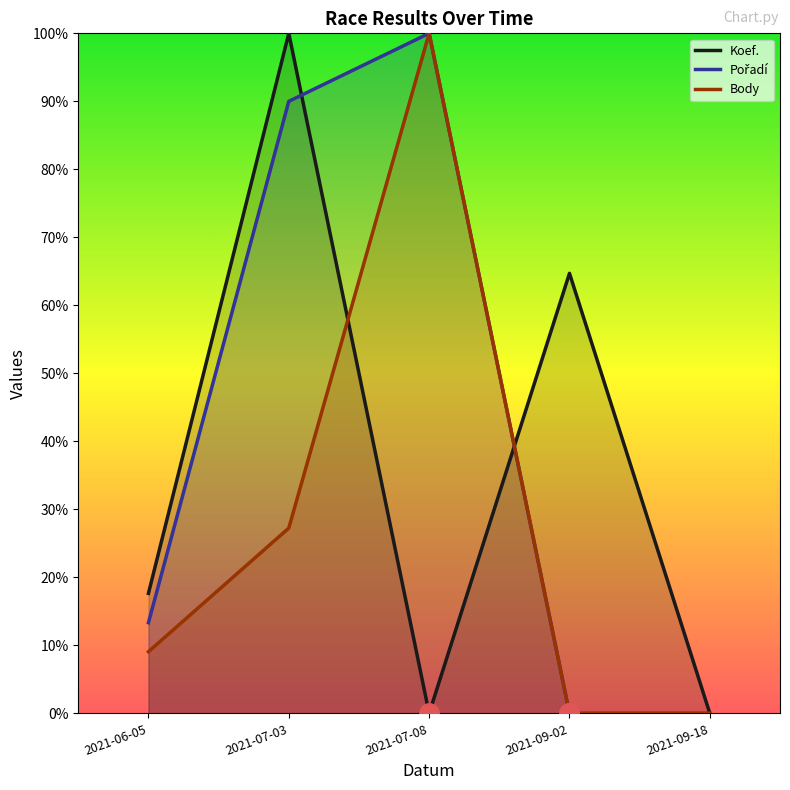

What is the average value of the Pořadí series?

0.4